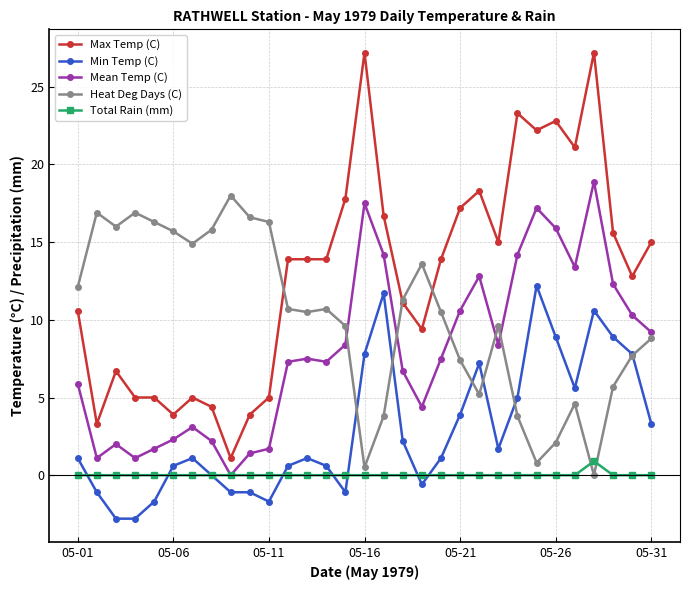

How many data points does each series have?

31